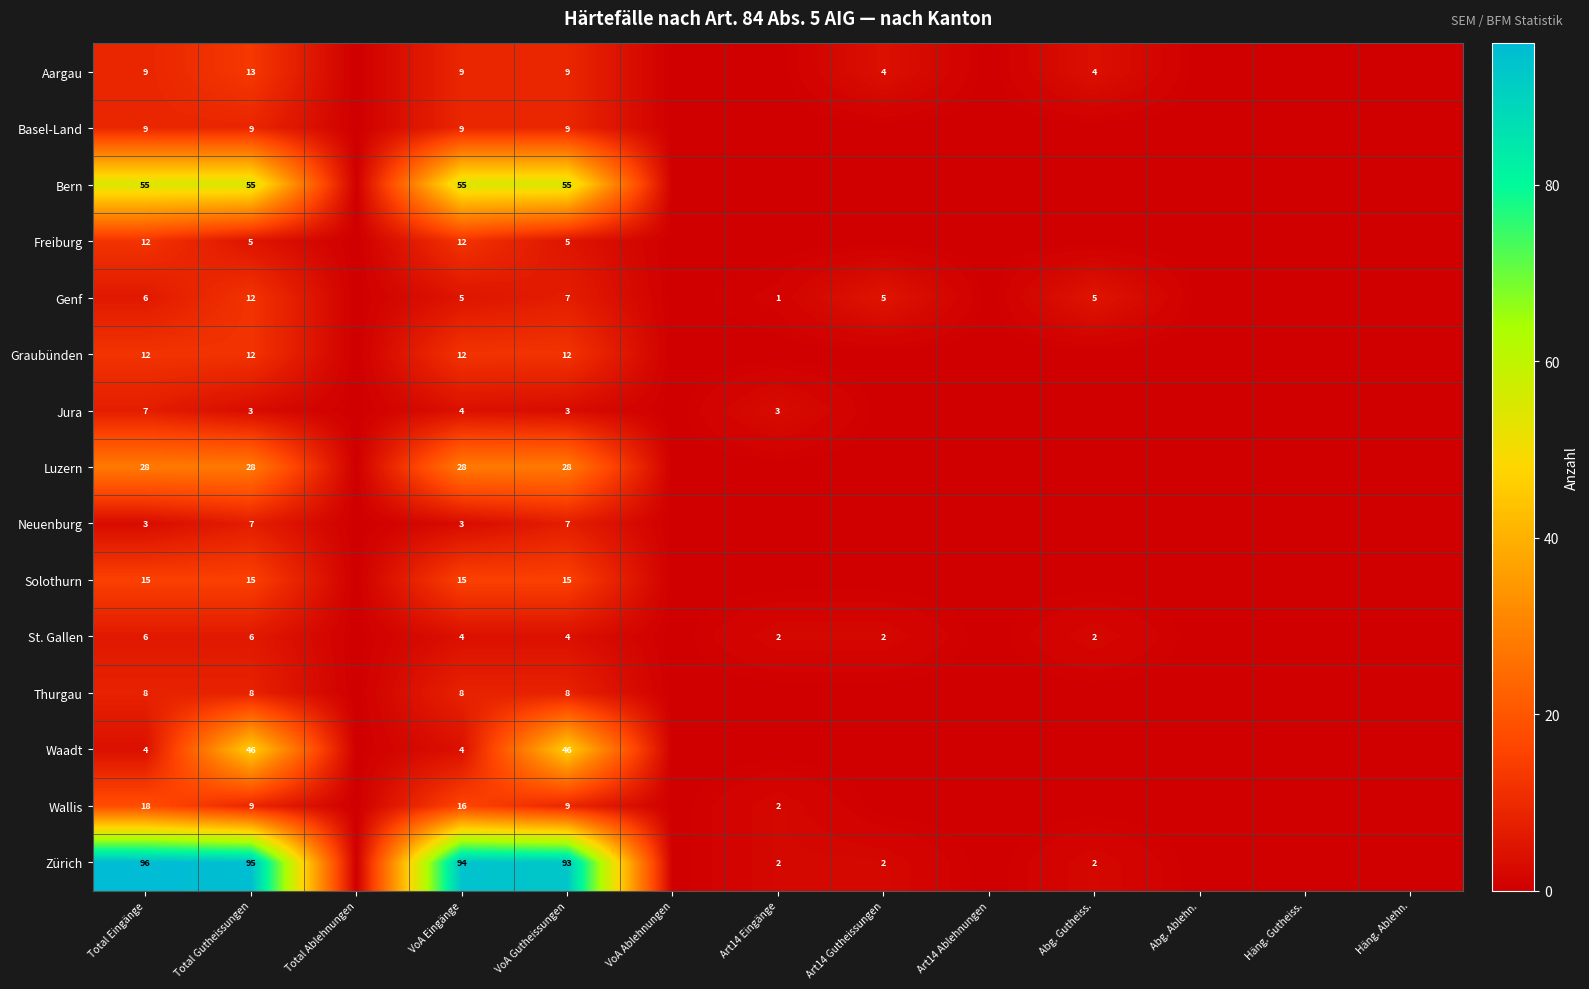

What is the difference between the highest and lowest values at VoA Gutheissungen?

90